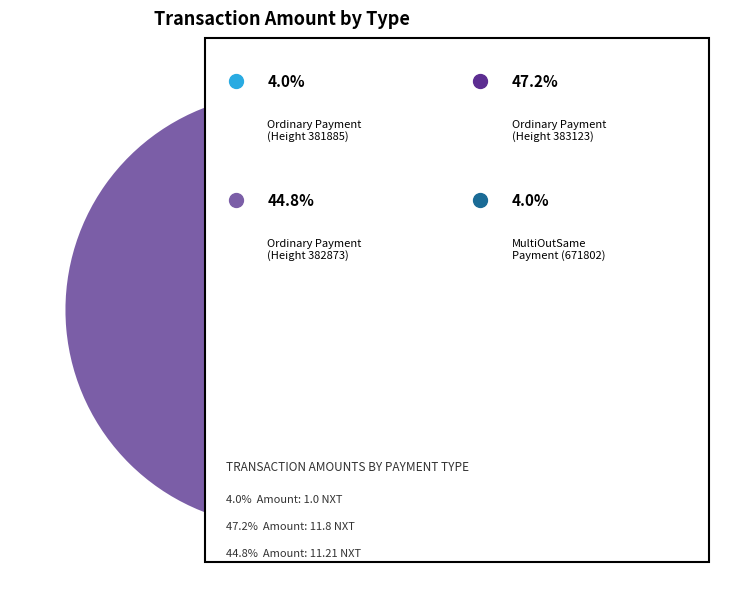

Does any single category account for the majority?

No